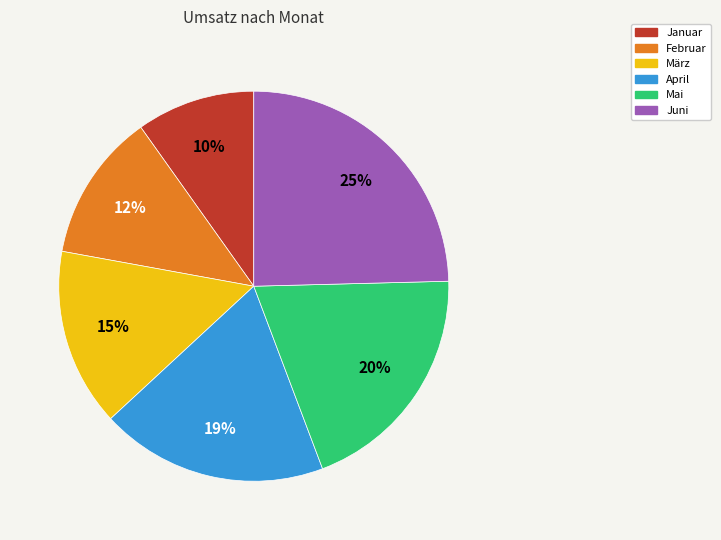

To the nearest percent, what is the difference between the März and Juni slice percentages?

10%